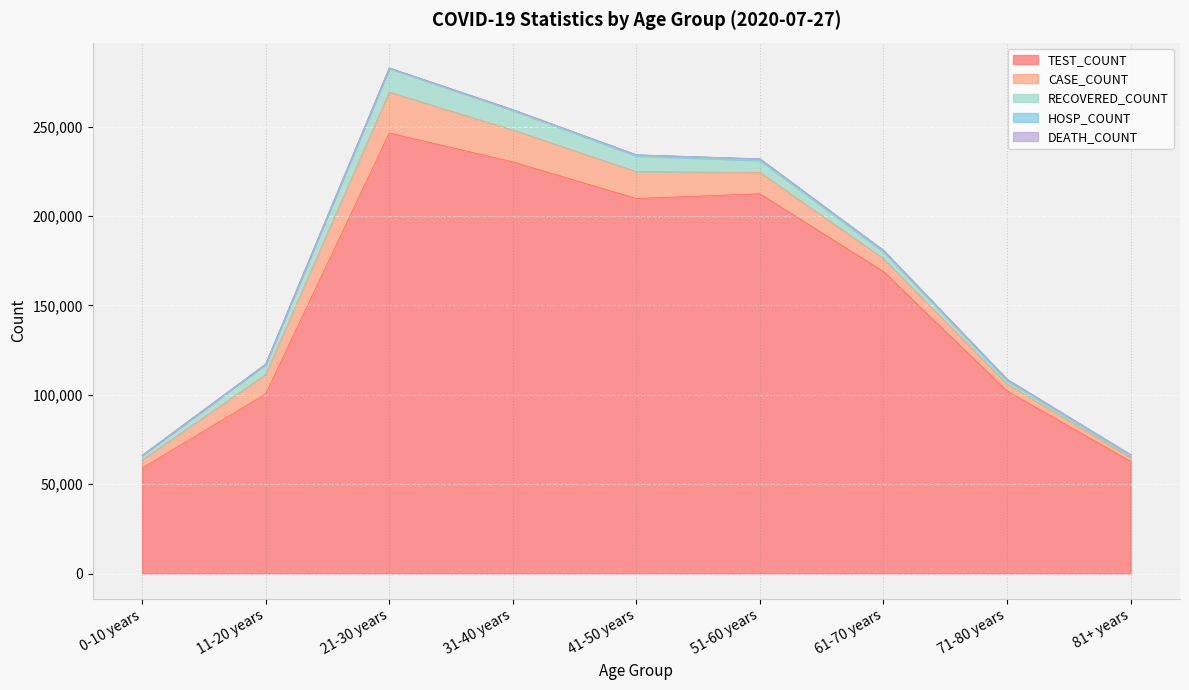

What is the total value across all series at 41-50 years?

234238